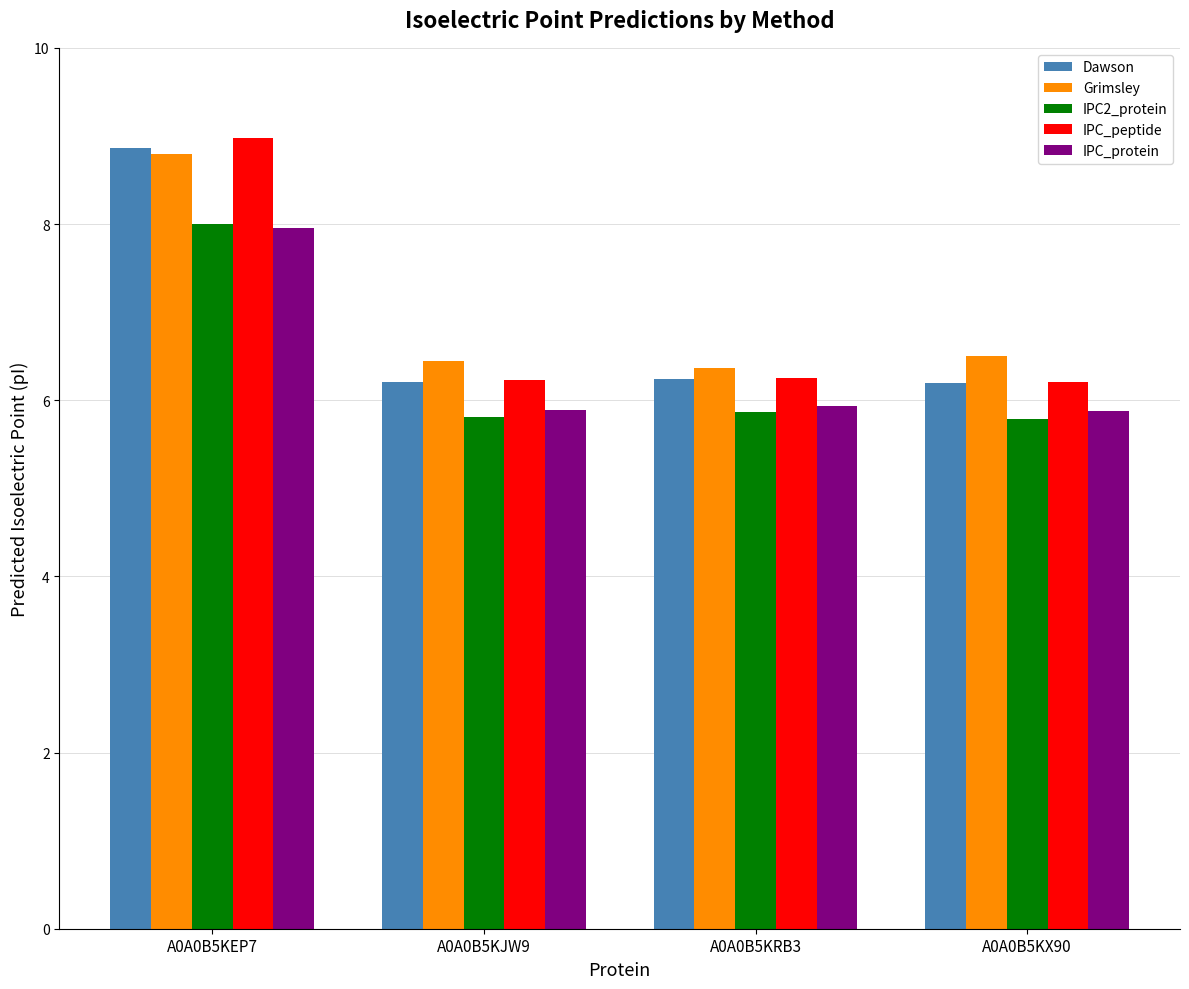

Reading left to right, transcribe all the data shown in this chart.

Dawson: 8.9	6.2	6.2	6.2
Grimsley: 8.8	6.4	6.4	6.5
IPC2_protein: 8.0	5.8	5.9	5.8
IPC_peptide: 9.0	6.2	6.2	6.2
IPC_protein: 8.0	5.9	5.9	5.9